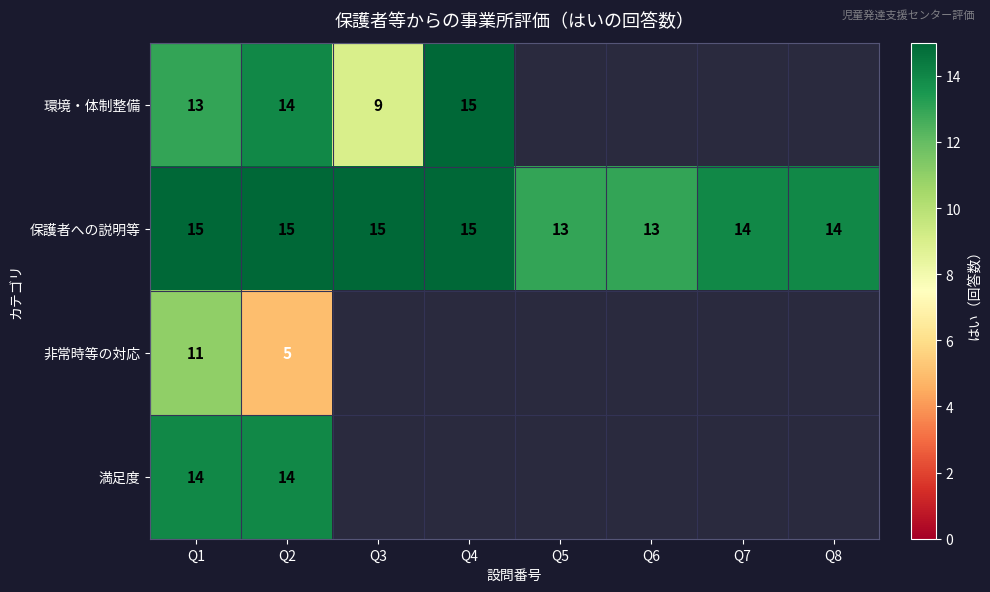

What is the spread (max minus min) of values at Q2?

10